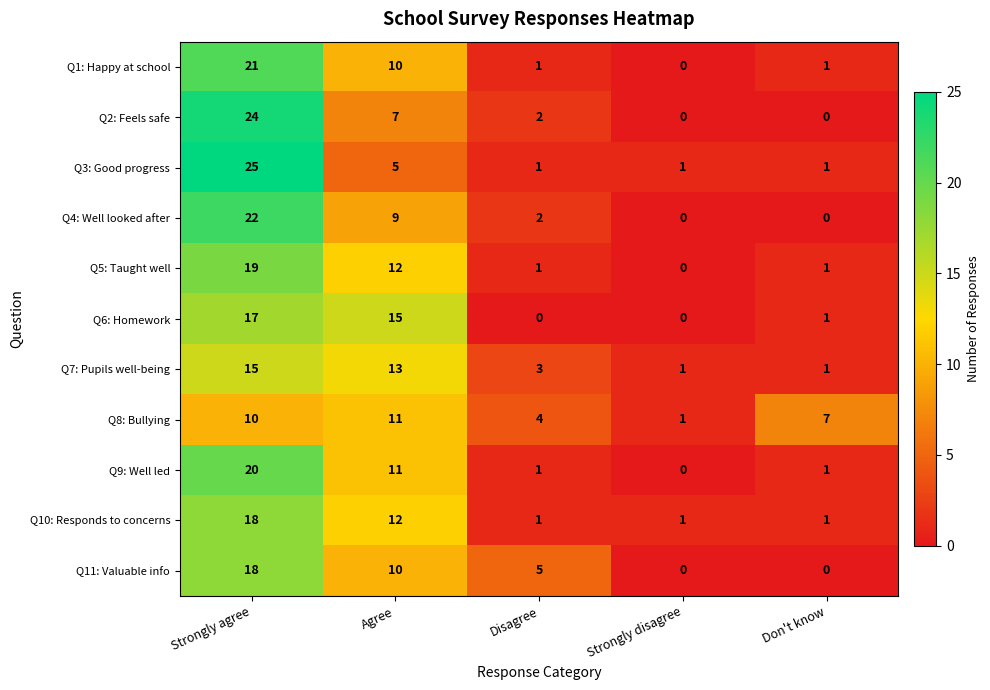

Rank the categories by Q8: Bullying value from lowest to highest.

Strongly disagree, Disagree, Don't know, Strongly agree, Agree